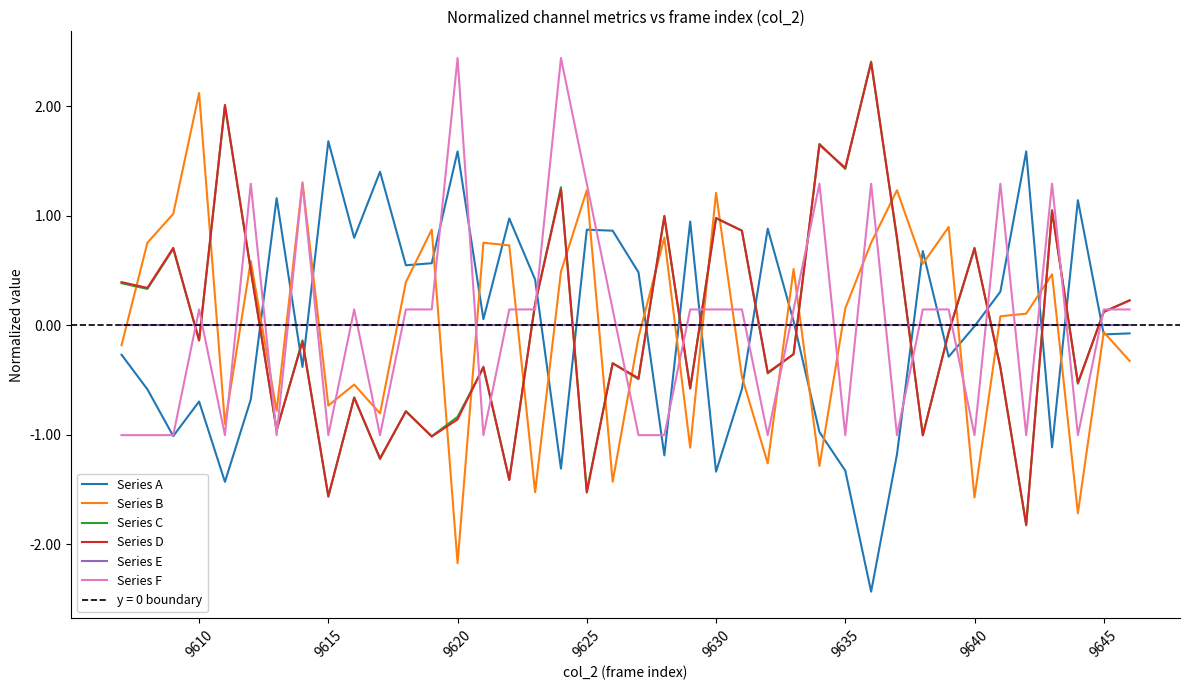

True or false: Series B and Series E cross at least once.

True